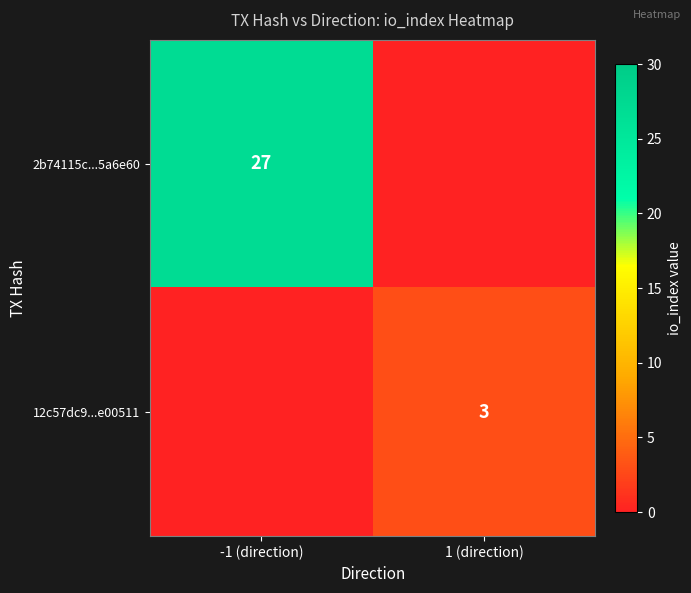

Is it true that 12c57dc9...e00511 equals 3 at 1 (direction)?

True